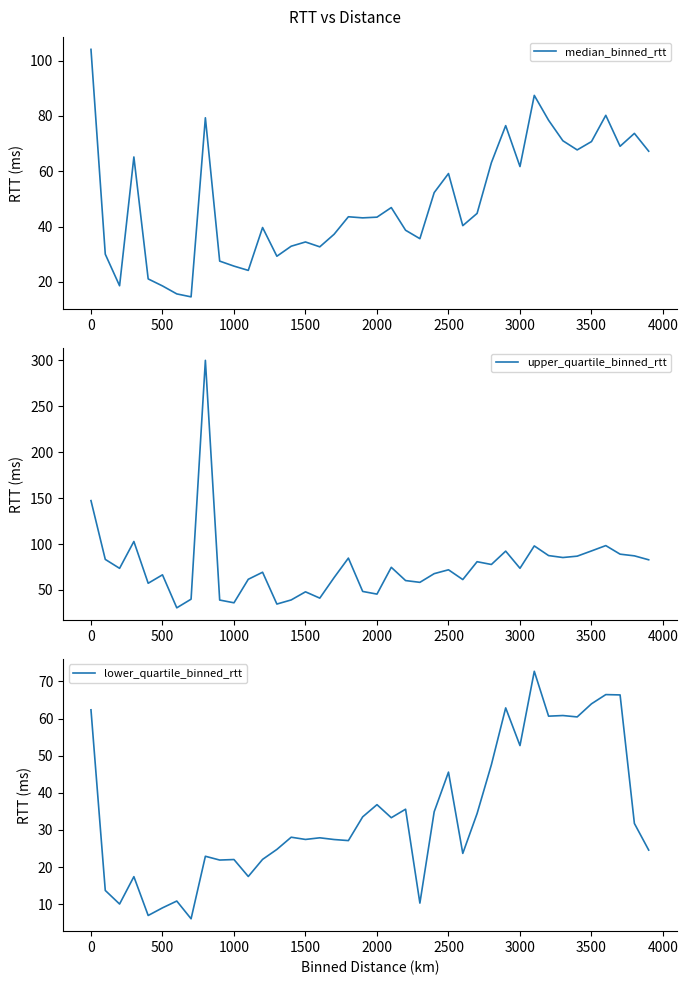

The value of median_binned_rtt at 1500 is 34.4. True or false?

True